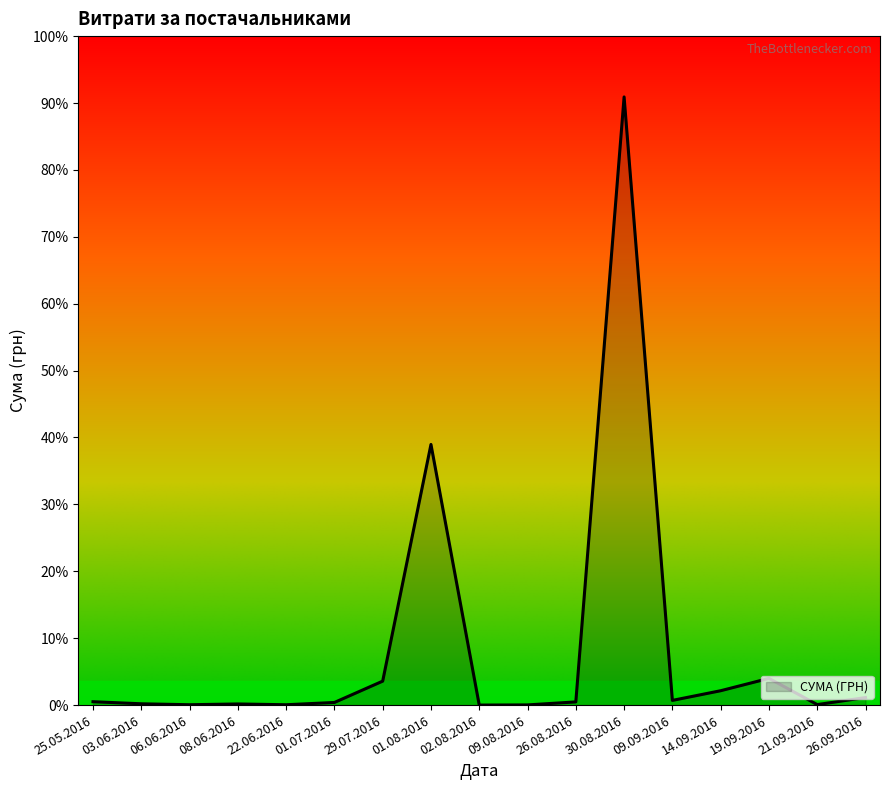

Is this an area chart (filled region under the line)?

Yes